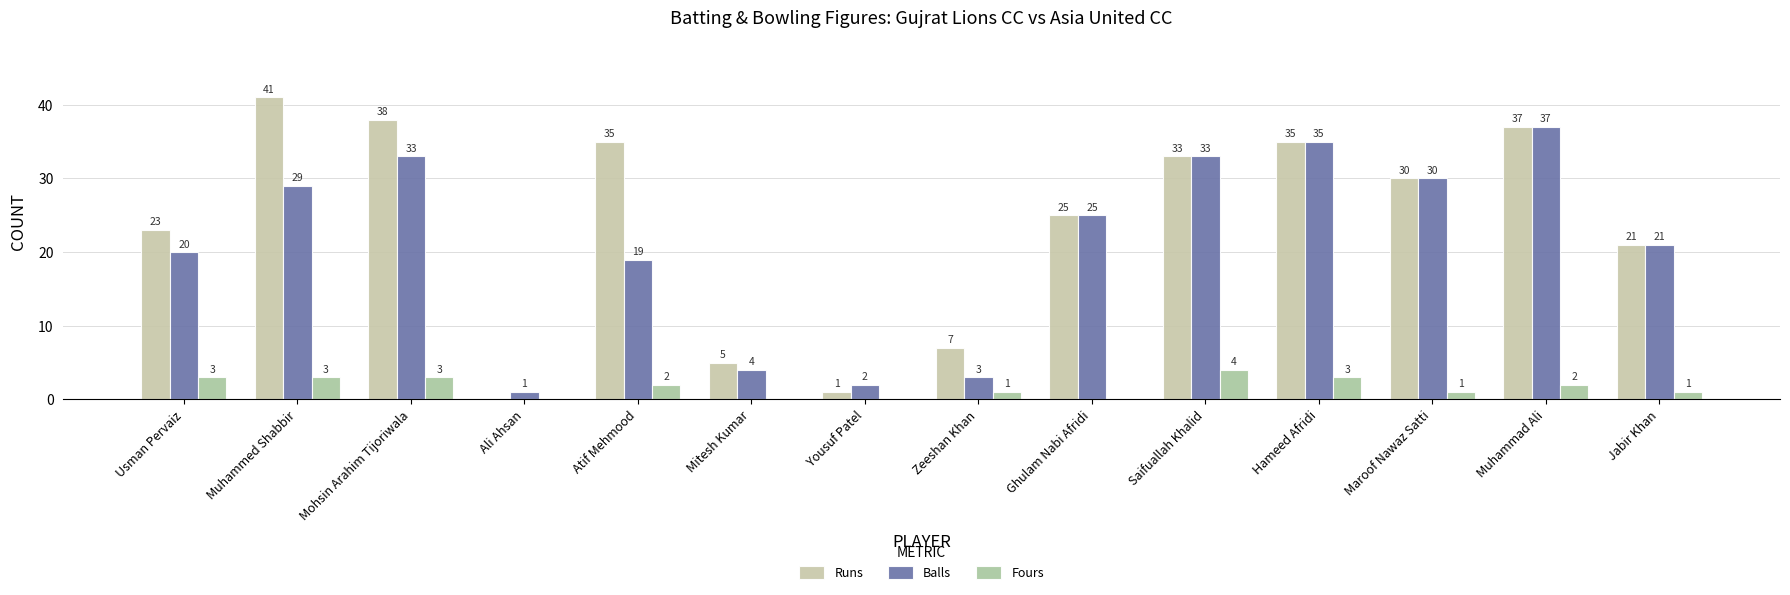

Are the bars horizontal?

No